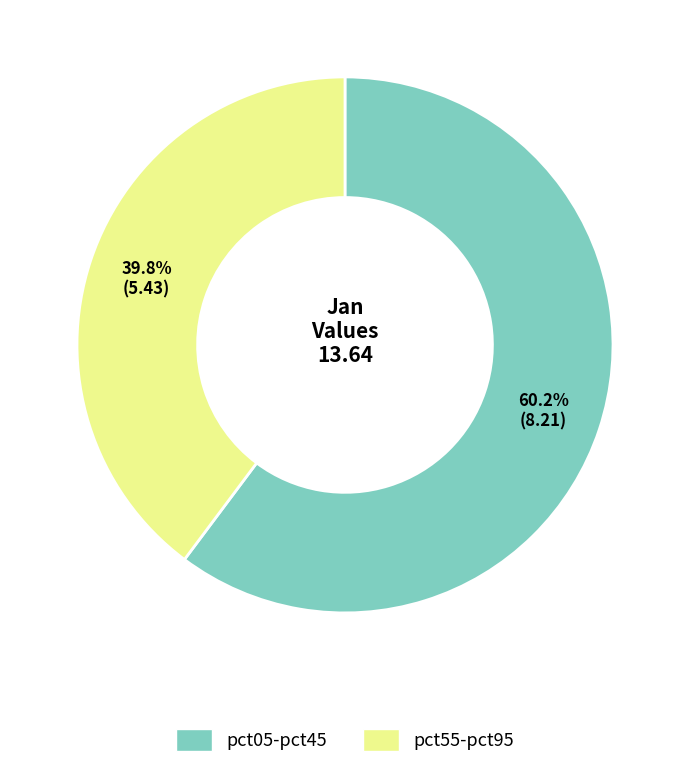

Does any single category account for the majority?

Yes